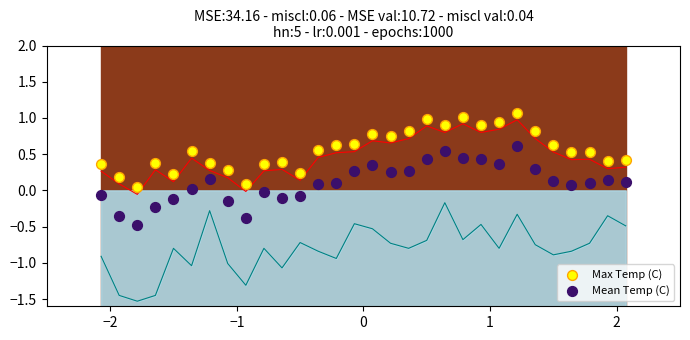

Which series contains the highest Y value?

Max Temp (C)